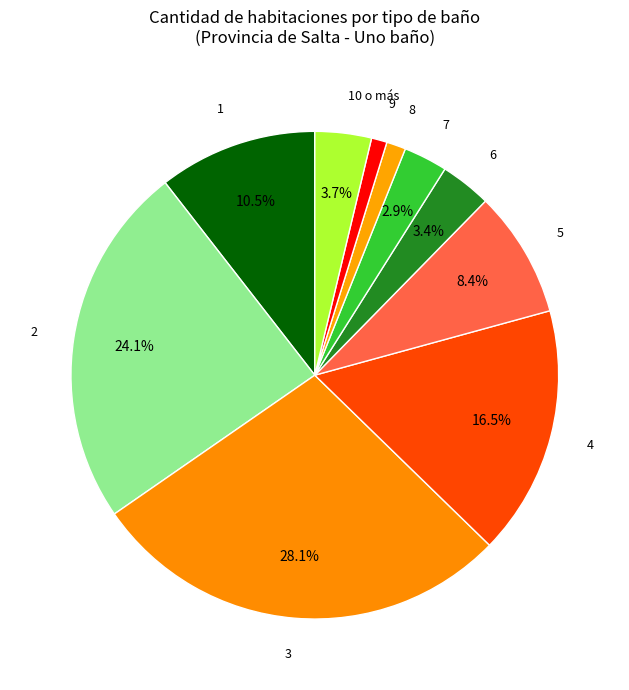

Count the number of slices in the pie.

10